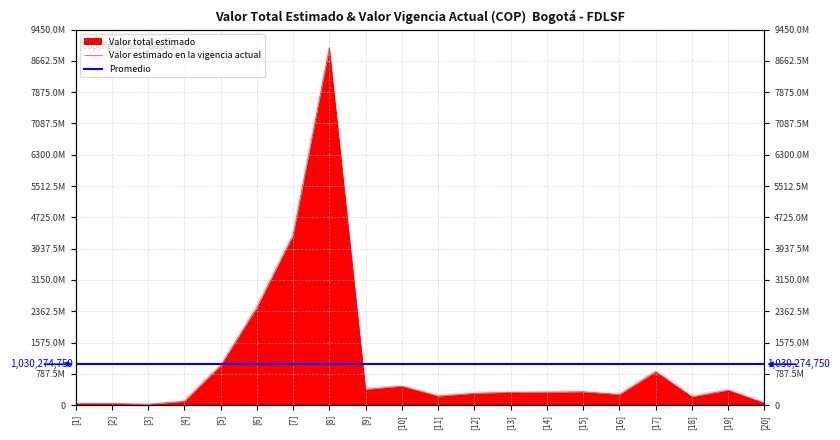

Reading right to left, transcribe all the data shown in this chart.

58500000	380000000	214175520	847102000	270877000	338597000	330000000	325000000	300000000	230000000	480000000	400000000	9000000000	4283510000	2463018480	1000000000	97217000	24846000	44992000	43680000